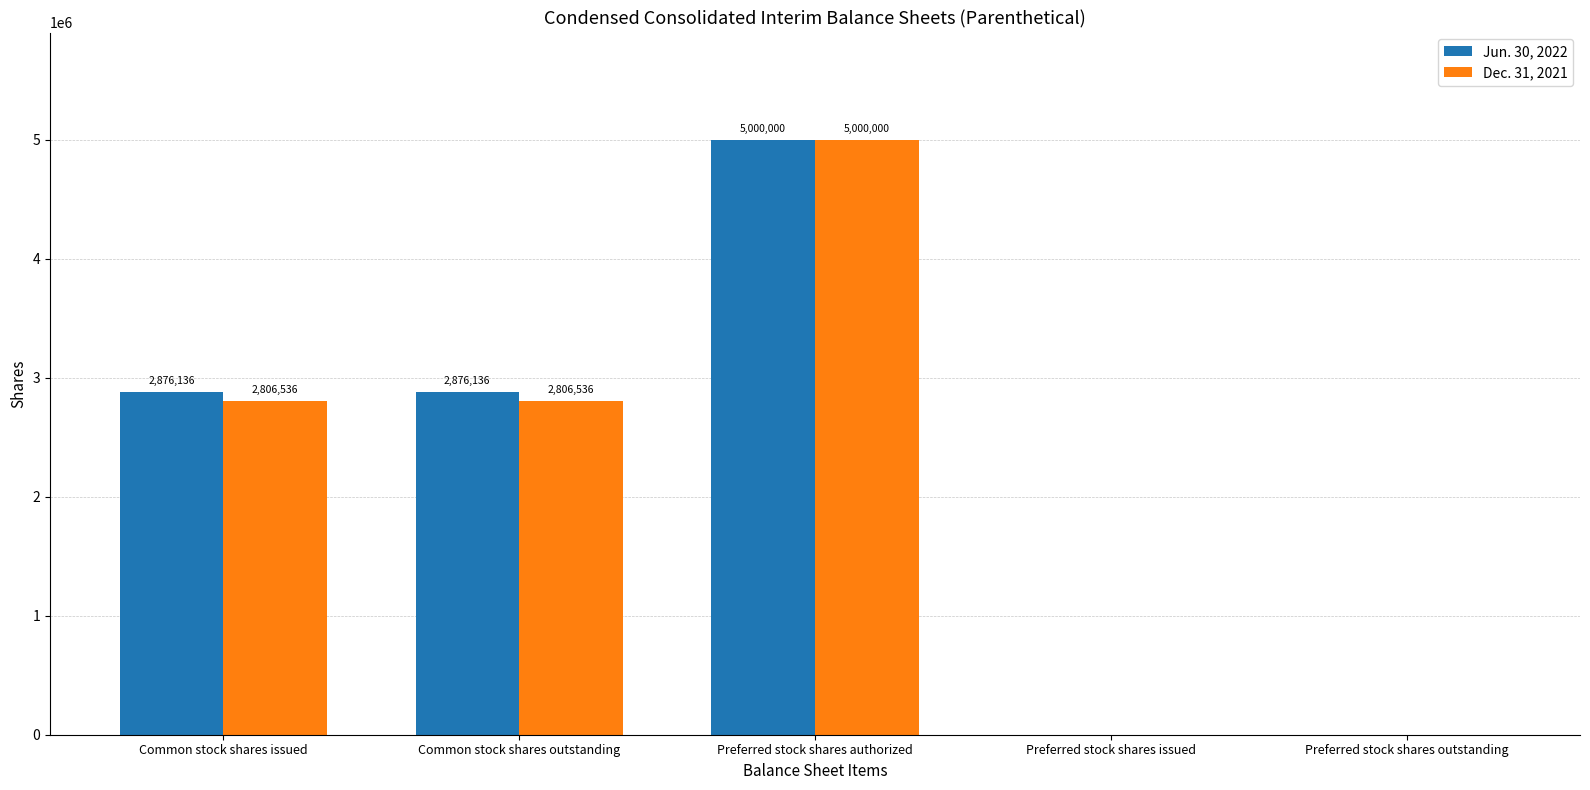

At which category is the sum across all series the highest?

Preferred stock shares authorized